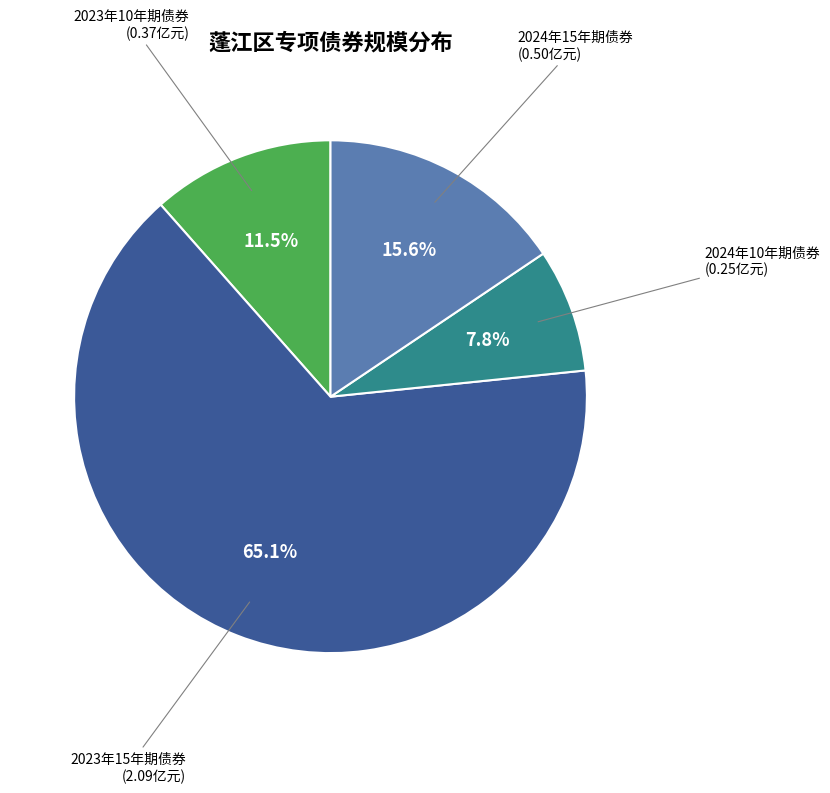

Is there any slice that represents more than half of the pie?

Yes